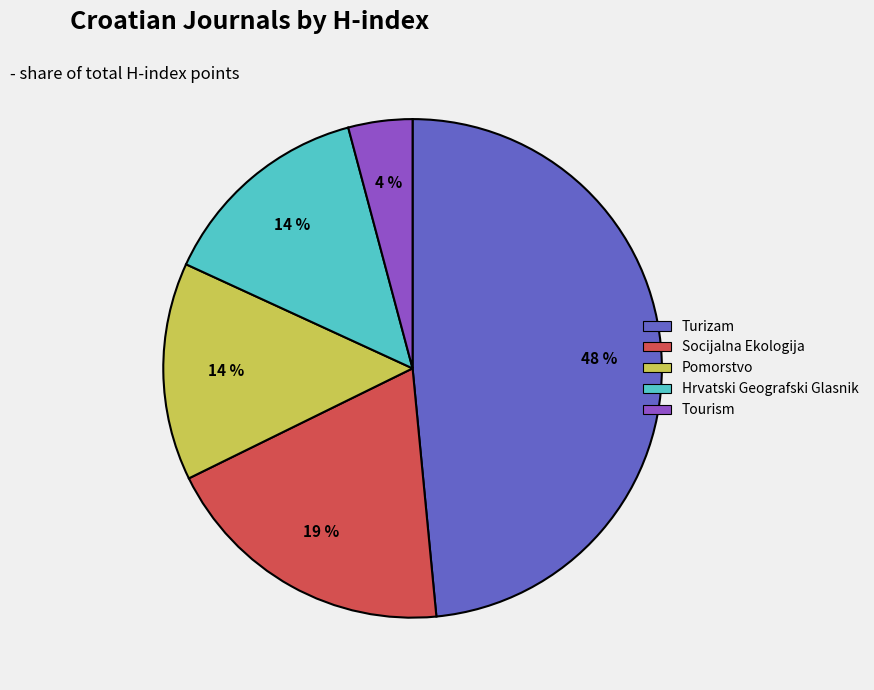

Does Pomorstvo account for over 50% of the chart?

No